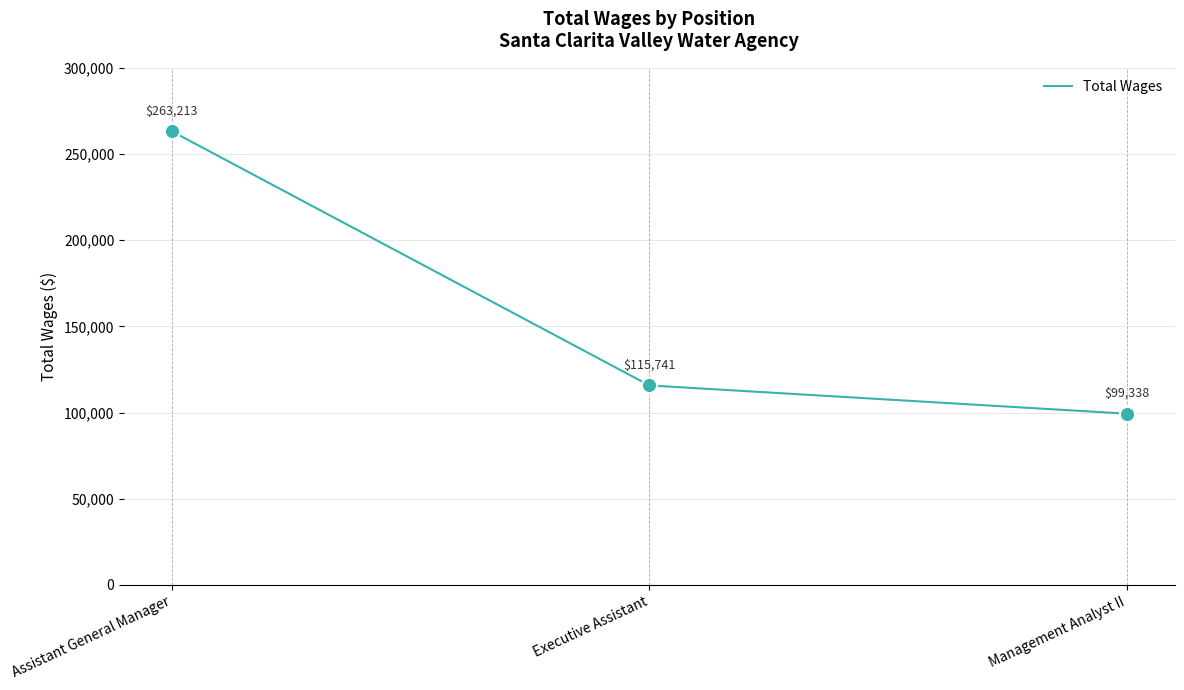

What is the ratio of the value at Assistant General Manager to the value at Executive Assistant?

2.3